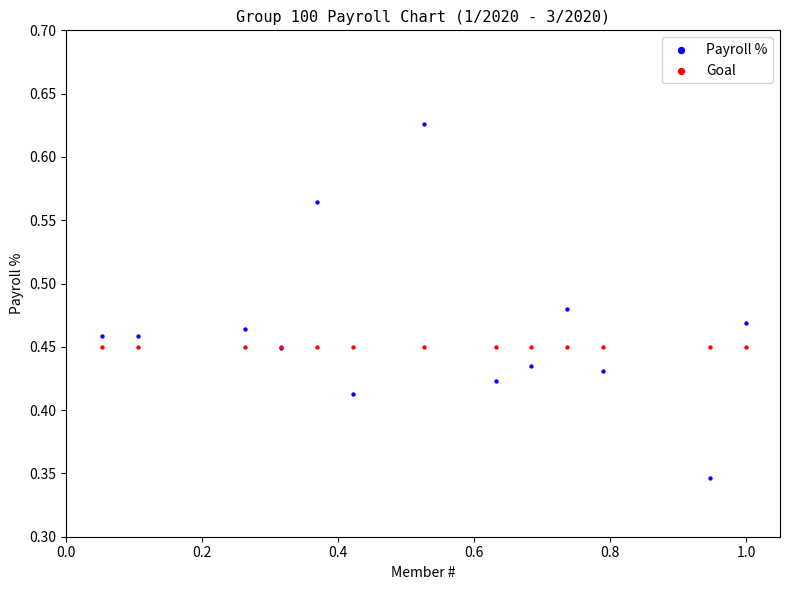

Which series reaches the minimum Y coordinate?

Payroll %